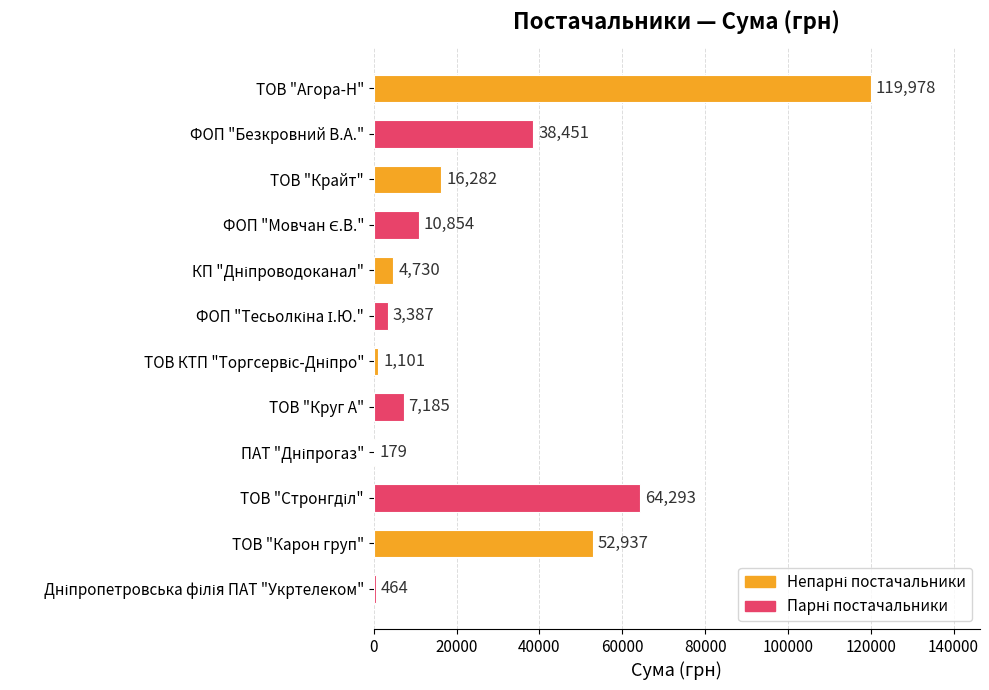

At which category does the chart reach its peak across all series?

ТОВ "Агора-Н"